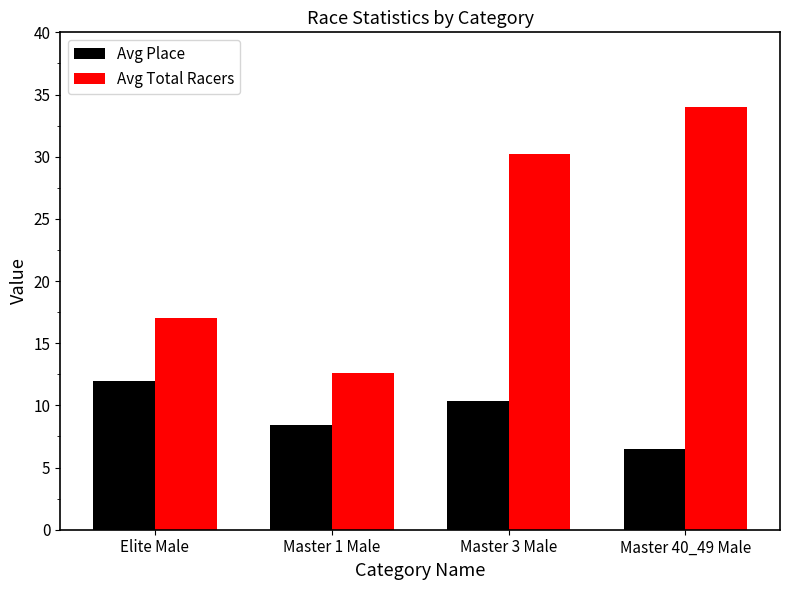

Does the chart contain stacked bars?

No